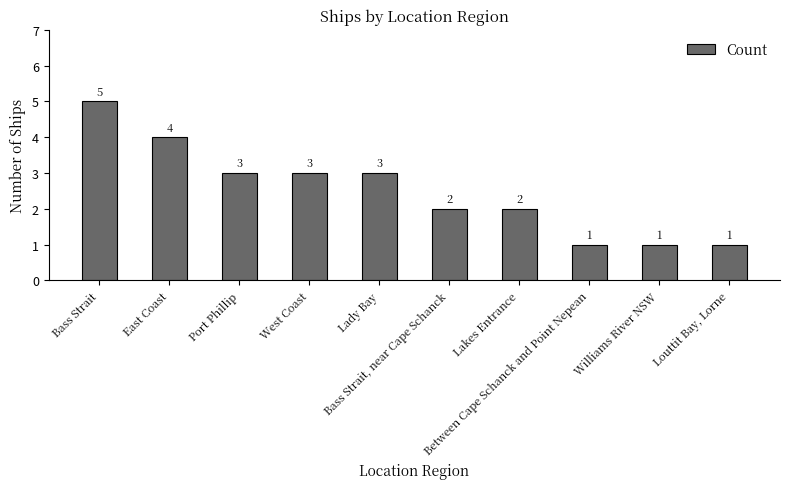

What is the smallest value displayed?

1